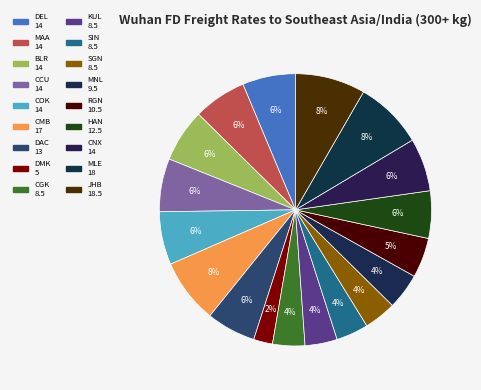

How many segments does this pie chart have?

18